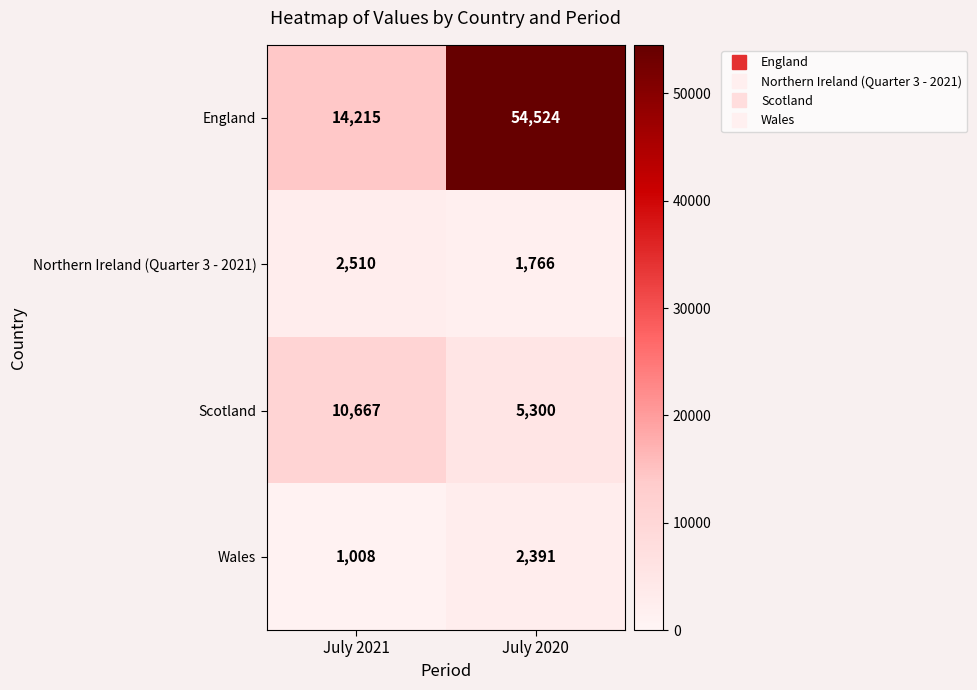

Is it true that Scotland equals 10667 at July 2021?

True